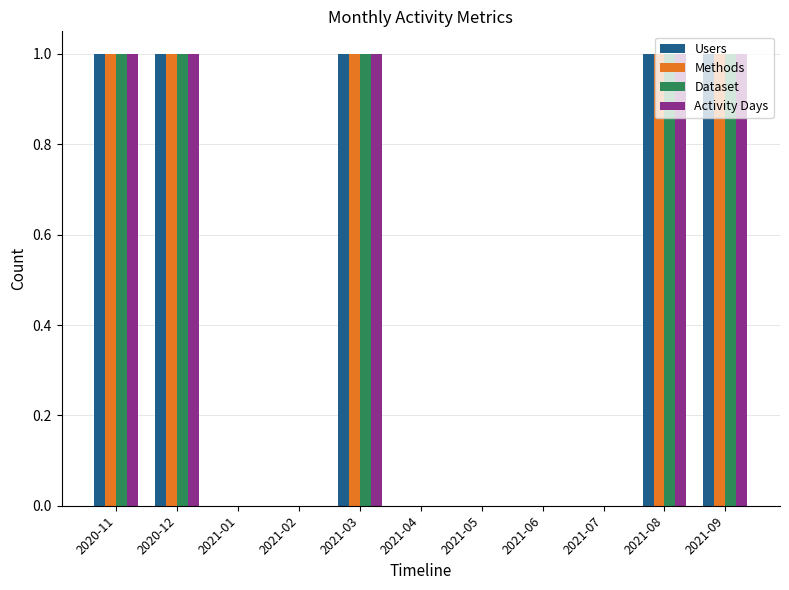

Is it true that Activity Days equals 0 at 2021-07?

True